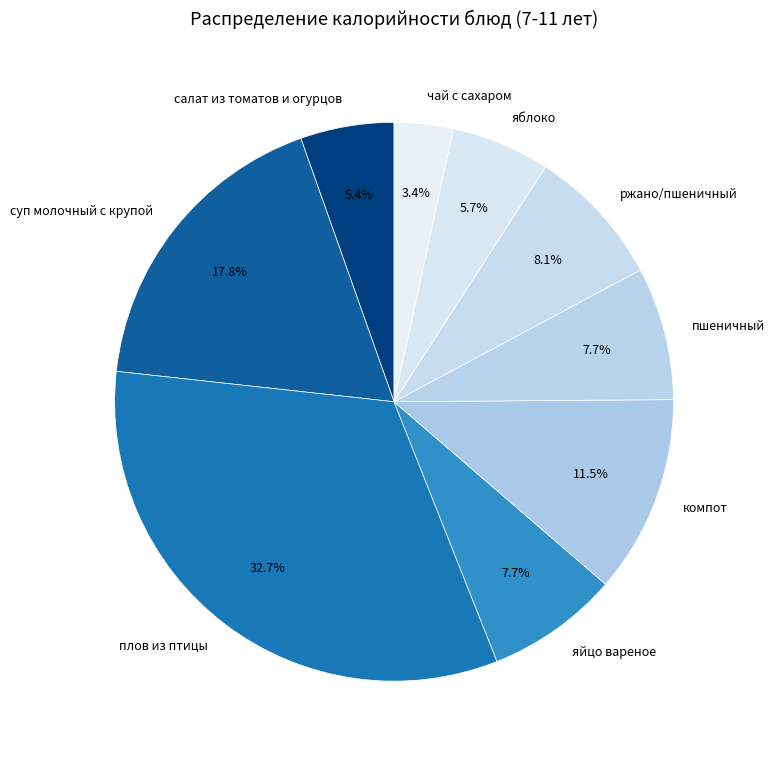

Which slice is the largest?

плов из птицы